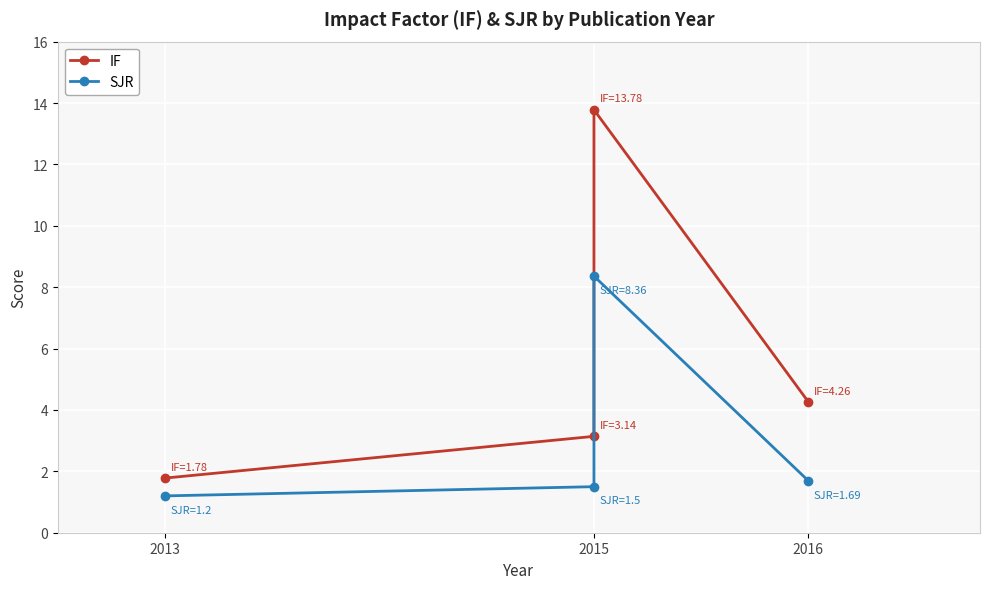

What is the sum of the SJR values at 2016 and 2015?

3.2